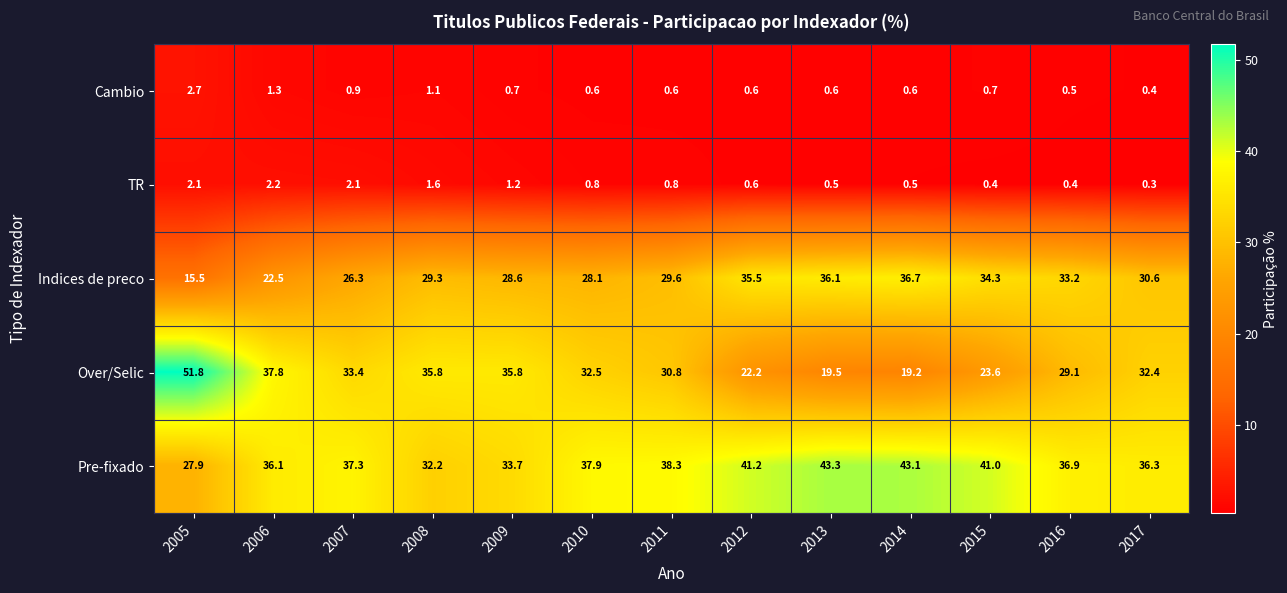

What is the difference between the Indices de preco values at 2017 and 2012?

4.9